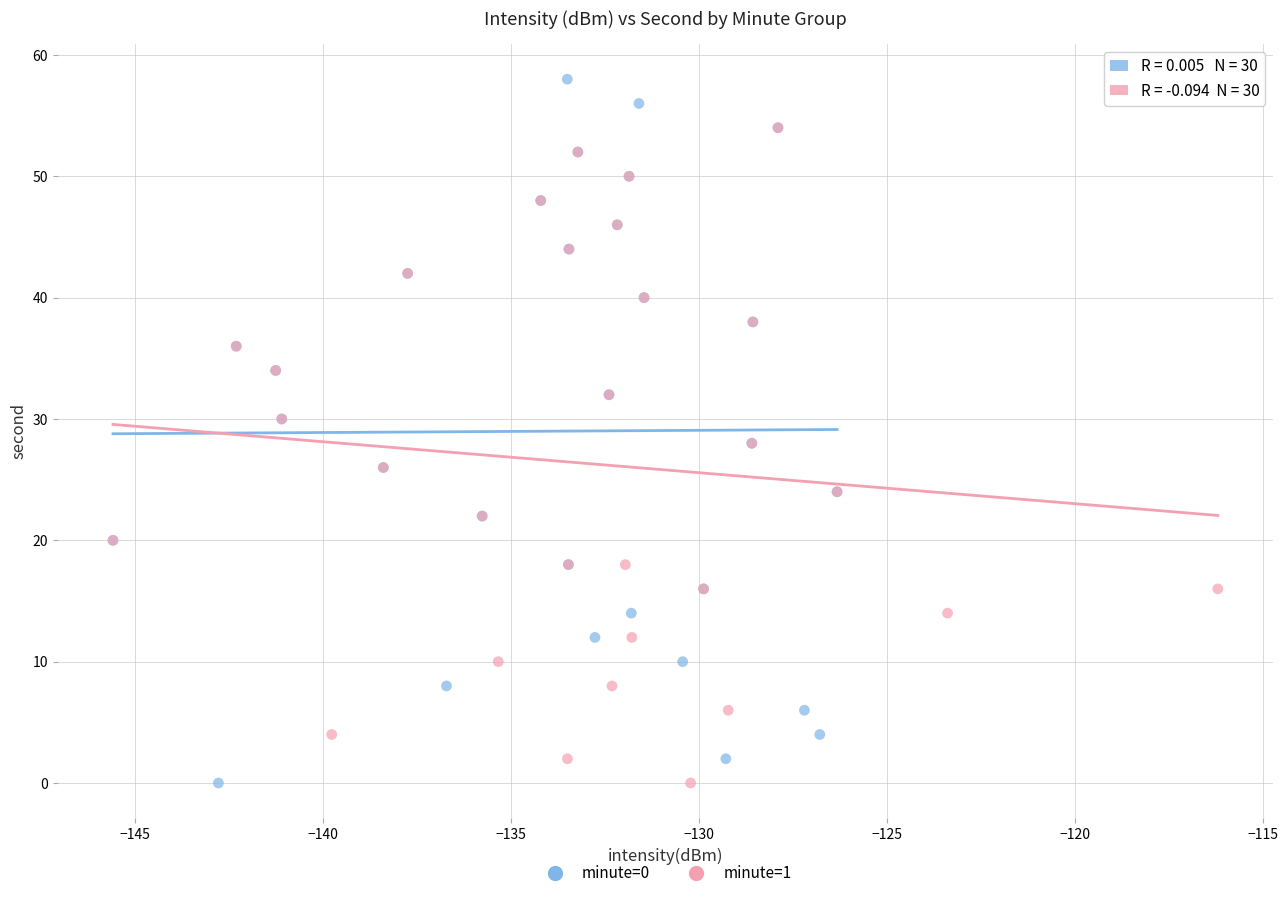

Which series has the largest Y range (max minus min)?

minute=0